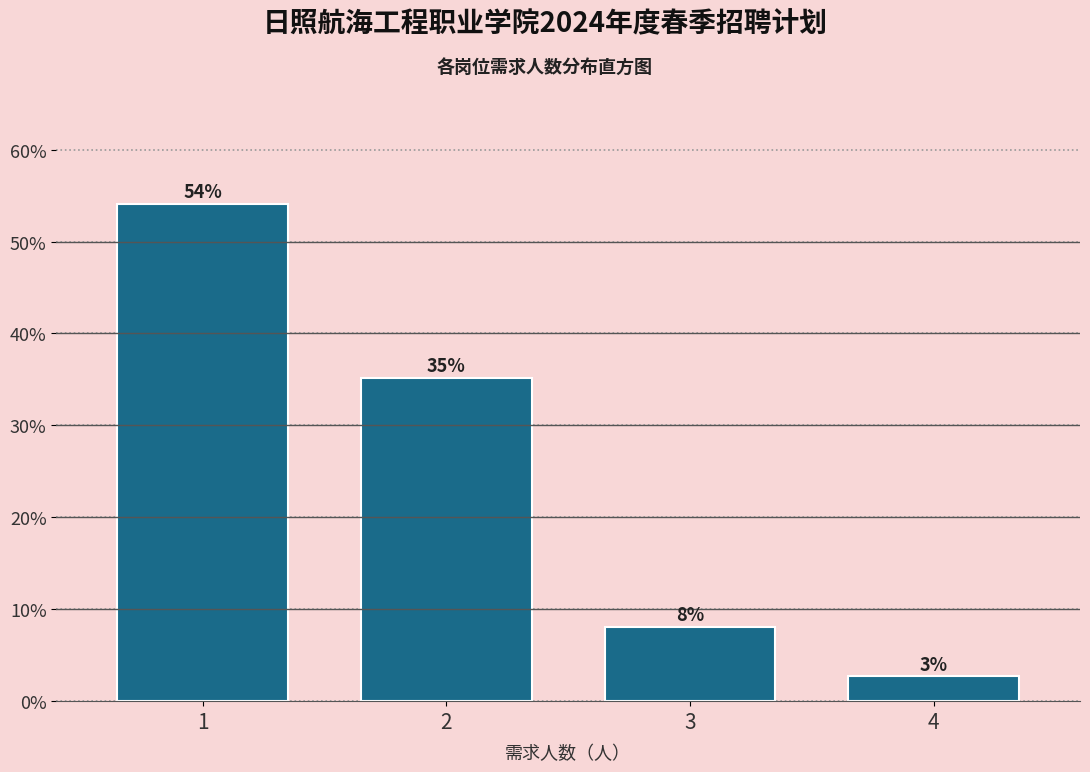

What is the sum of all values?

100.0